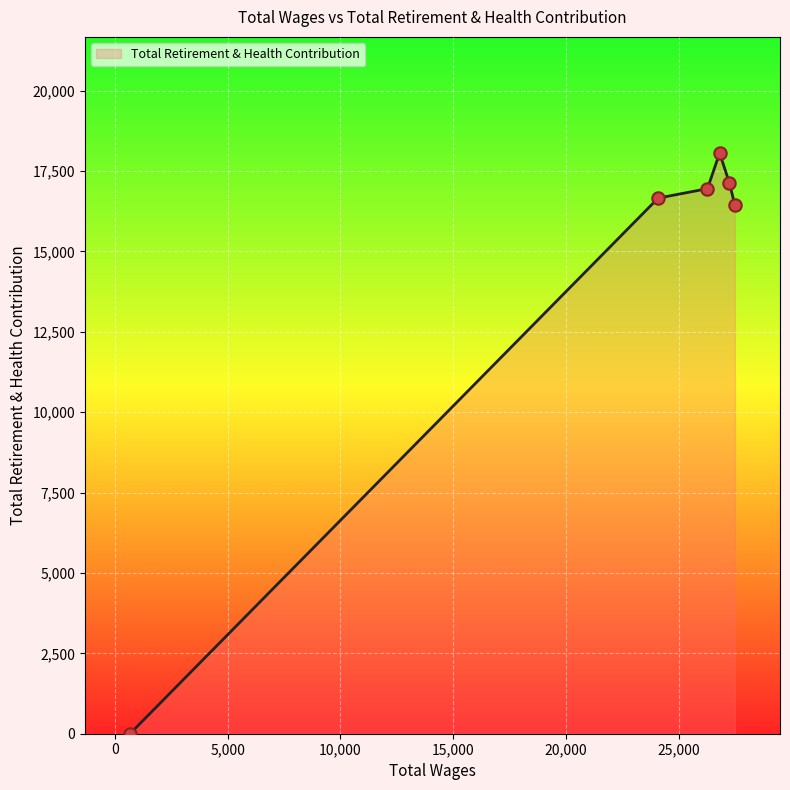

True or false: there are more than 0 points higher than both neighbors.

True